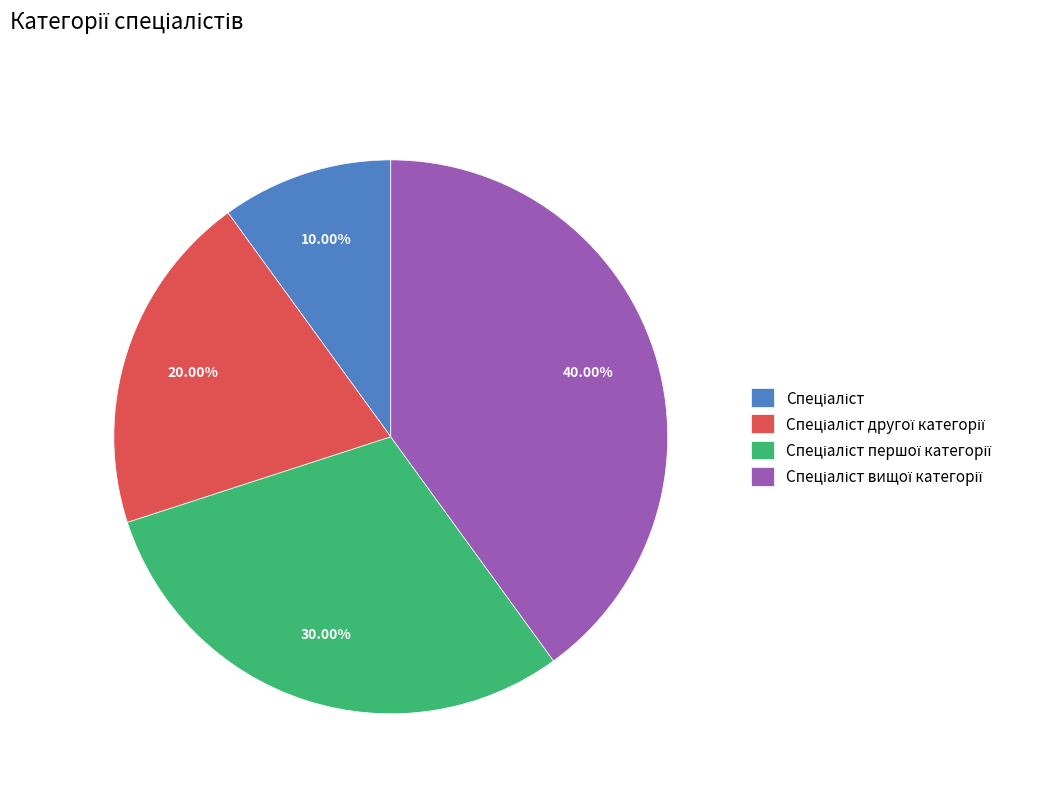

Is there a majority slice in this chart?

No